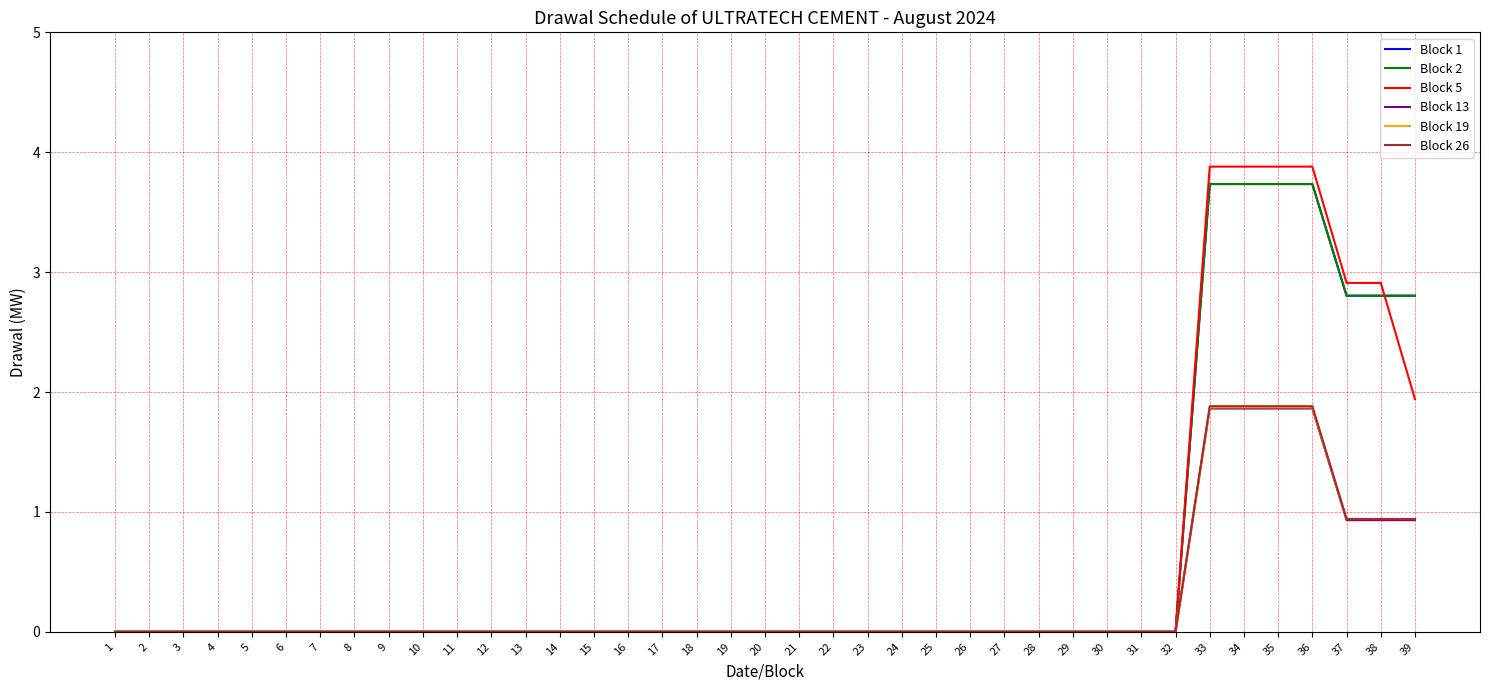

Between 16 and 17, which is larger?

16